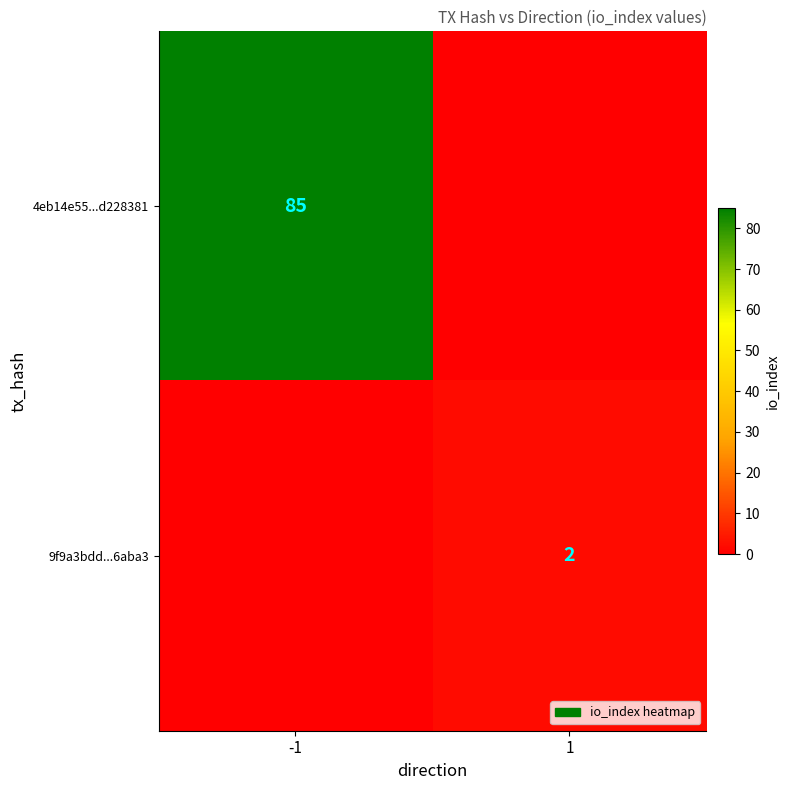

The value of 9f9a3bdd...6aba3 at 1 is 2. True or false?

True